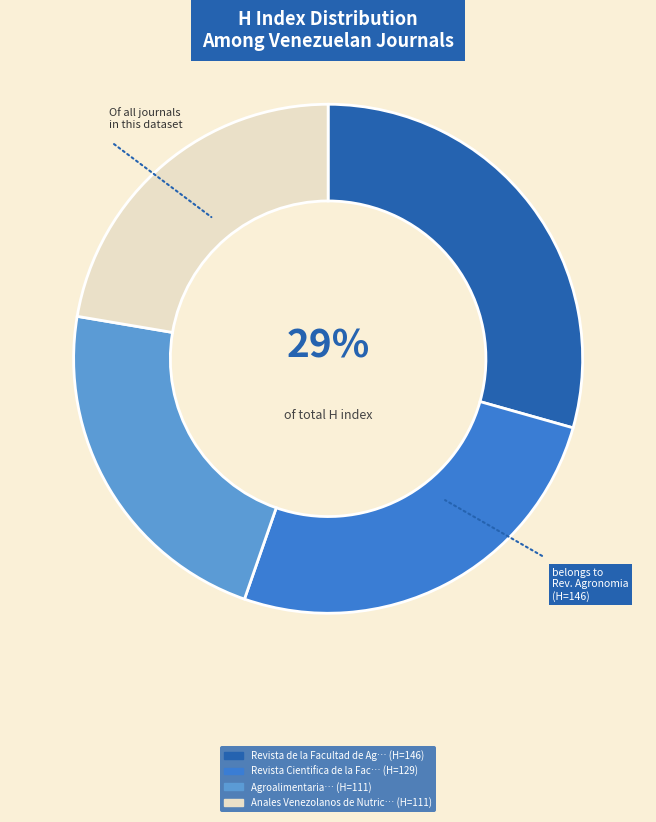

Does any single category account for the majority?

No